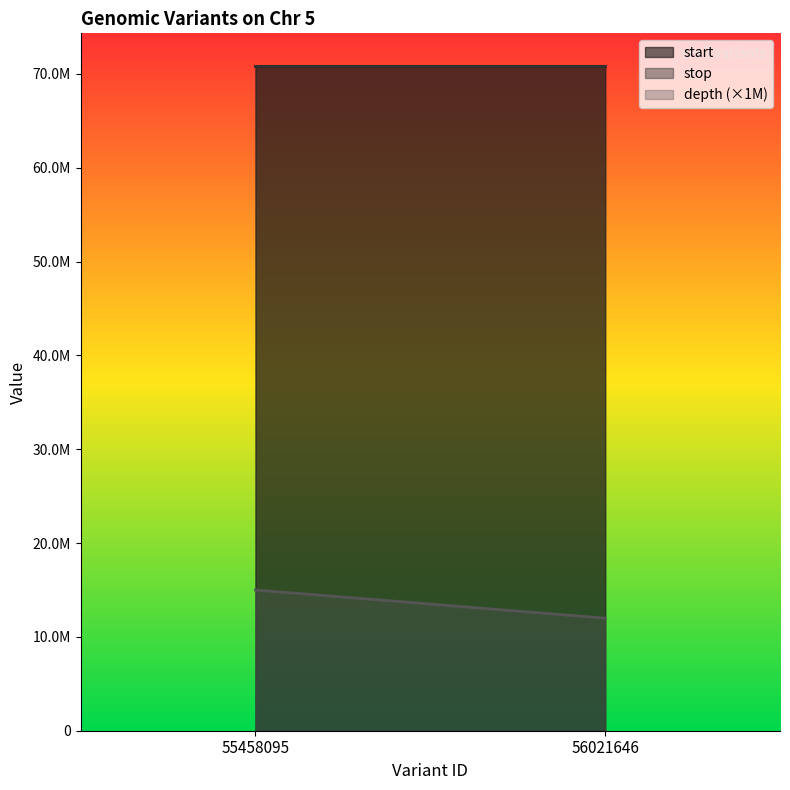

What is the value of the depth point at the 2nd from the left?

12